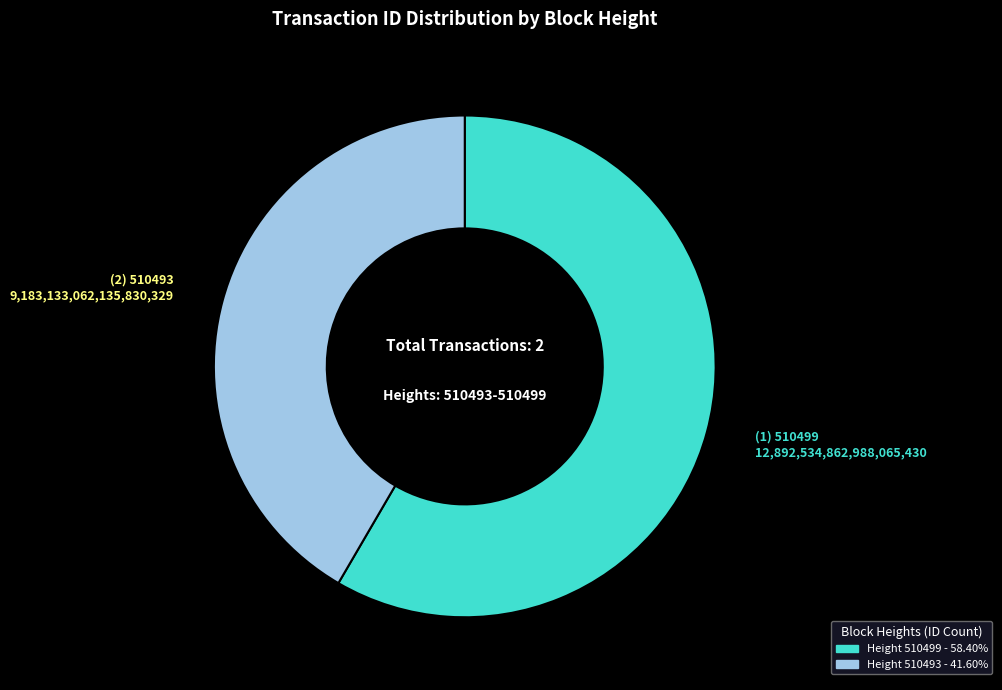

How many slices are in this pie chart?

2